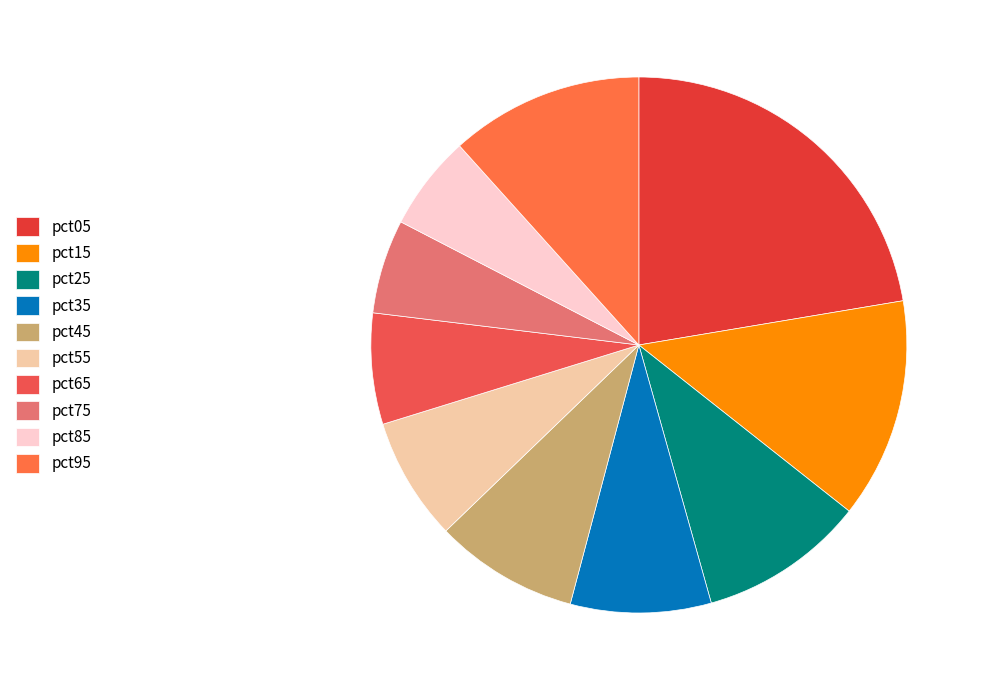

To the nearest percent, what is the average slice percentage?

10%